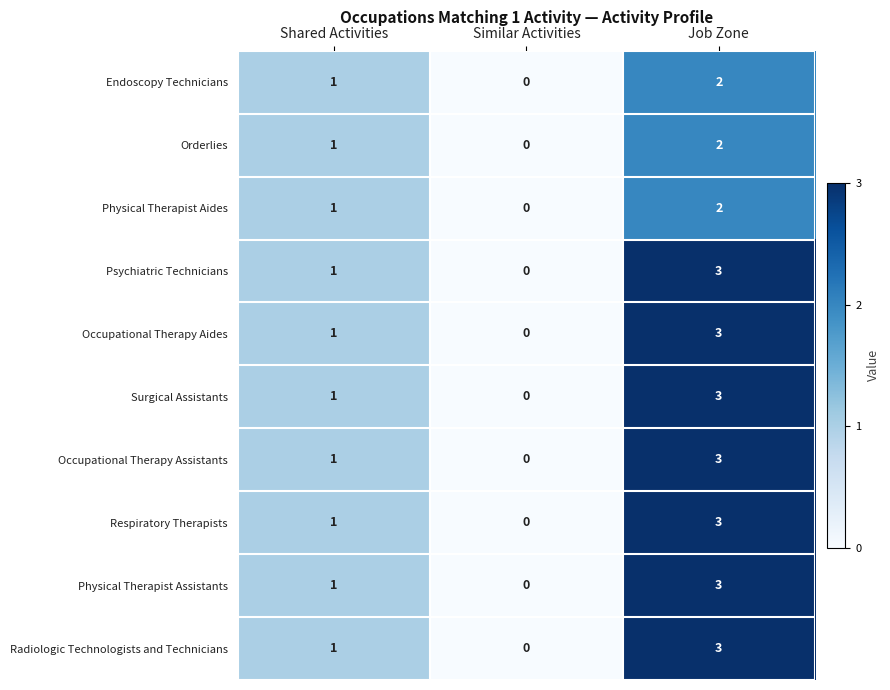

The value of Occupational Therapy Assistants at Shared Activities is 1. True or false?

True